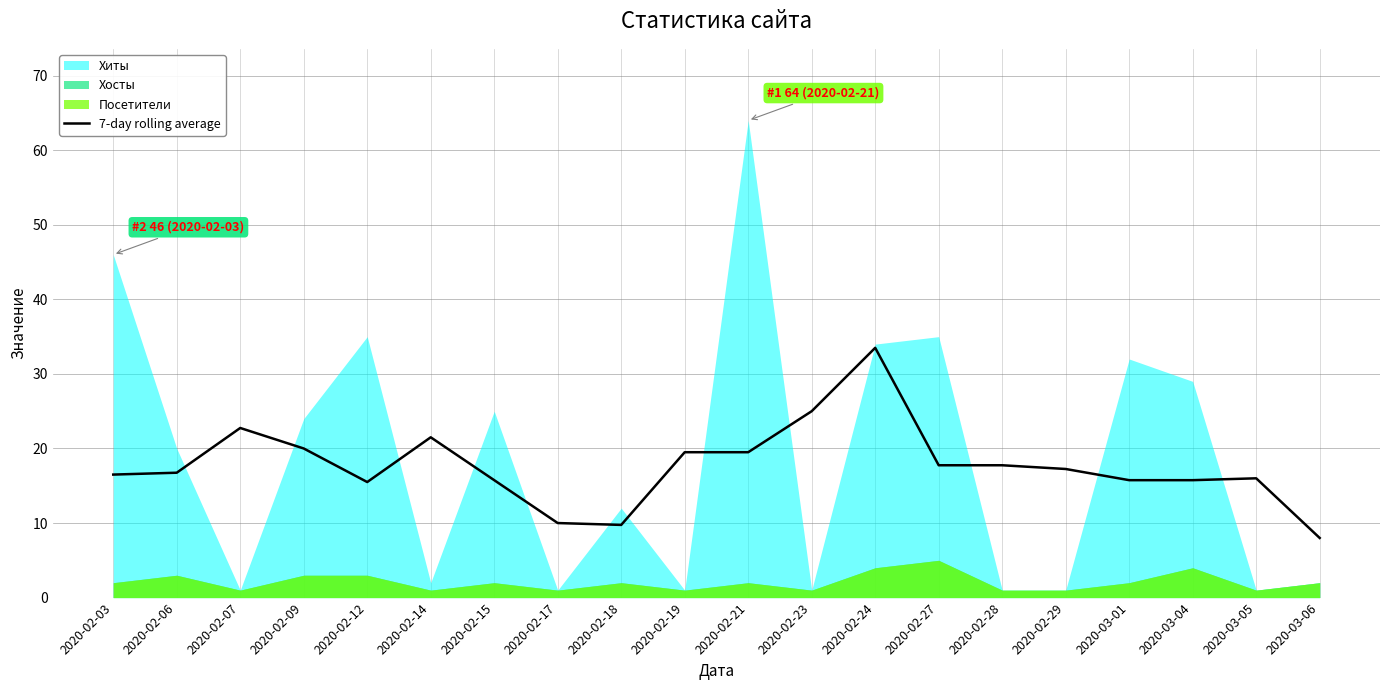

Is it true that the value at 2020-02-12 is 15.5?

True